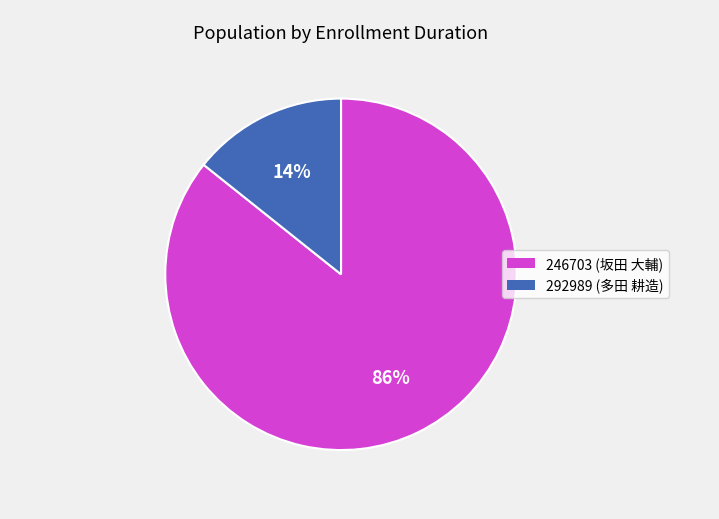

How many slices are in this pie chart?

2